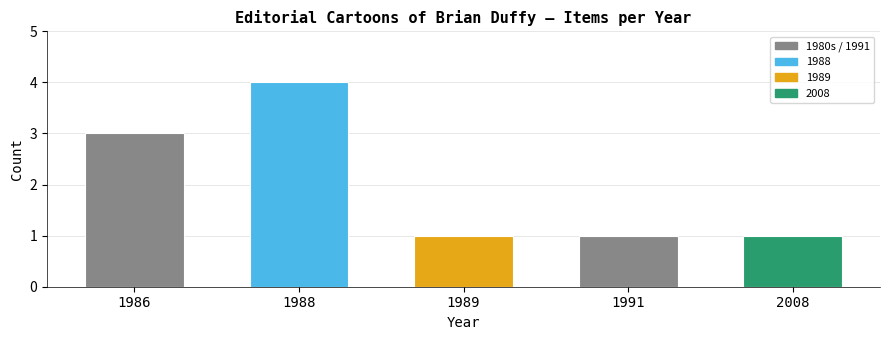

What is the ratio of the value at 1988 to the value at 1991?

4.0